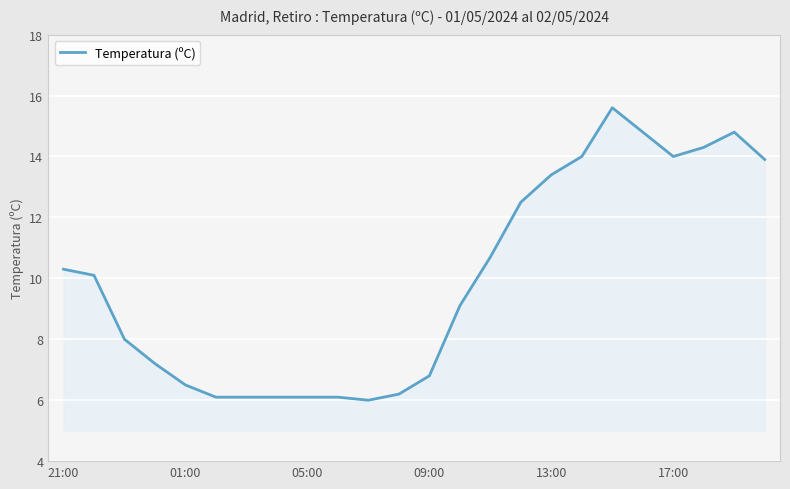

What is the difference between the maximum and minimum values?

9.6